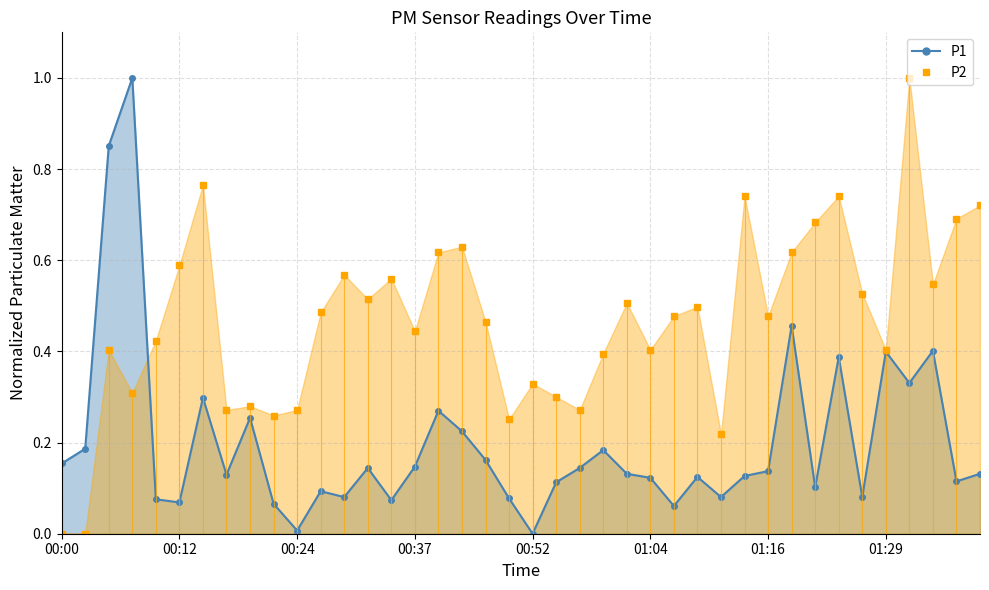

Which series has the widest spread of values?

P1